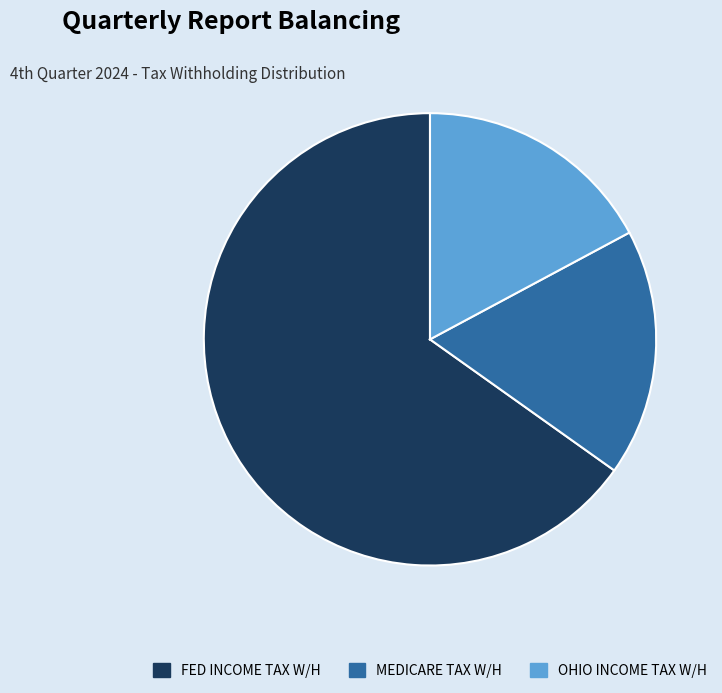

Between FED INCOME TAX W/H and OHIO INCOME TAX W/H, which is larger?

FED INCOME TAX W/H